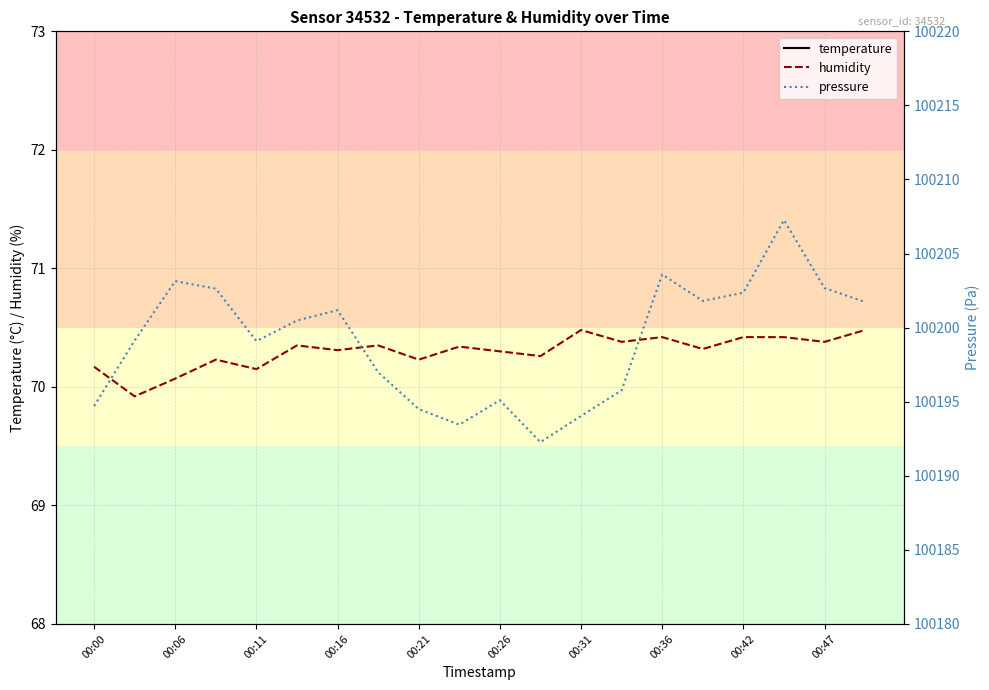

At which label is temperature closest to 11?

19